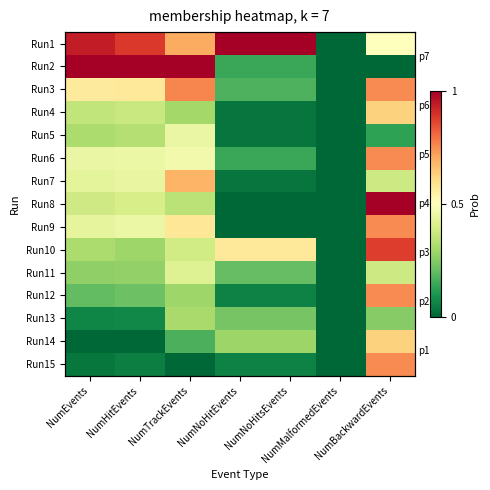

Which series changed the most between NumTrackEvents and NumMalformedEvents?

Run2